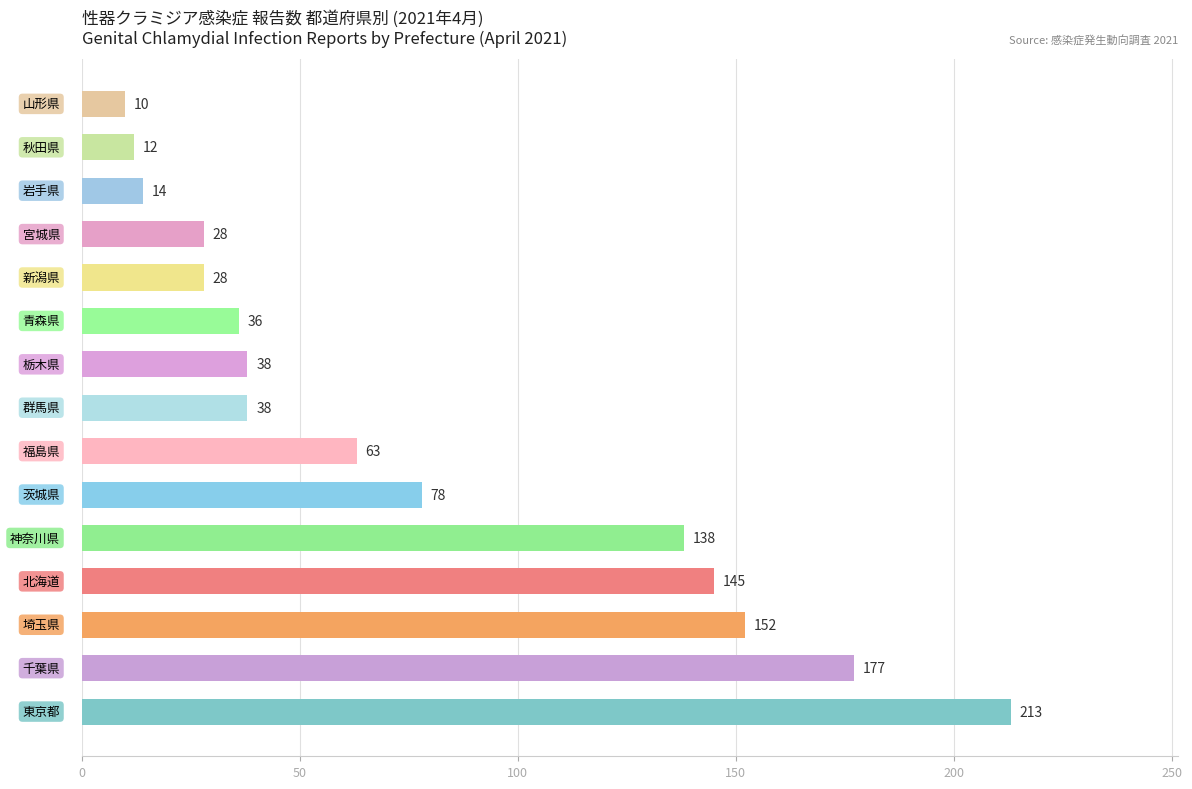

What is the difference between the maximum and minimum values?

203